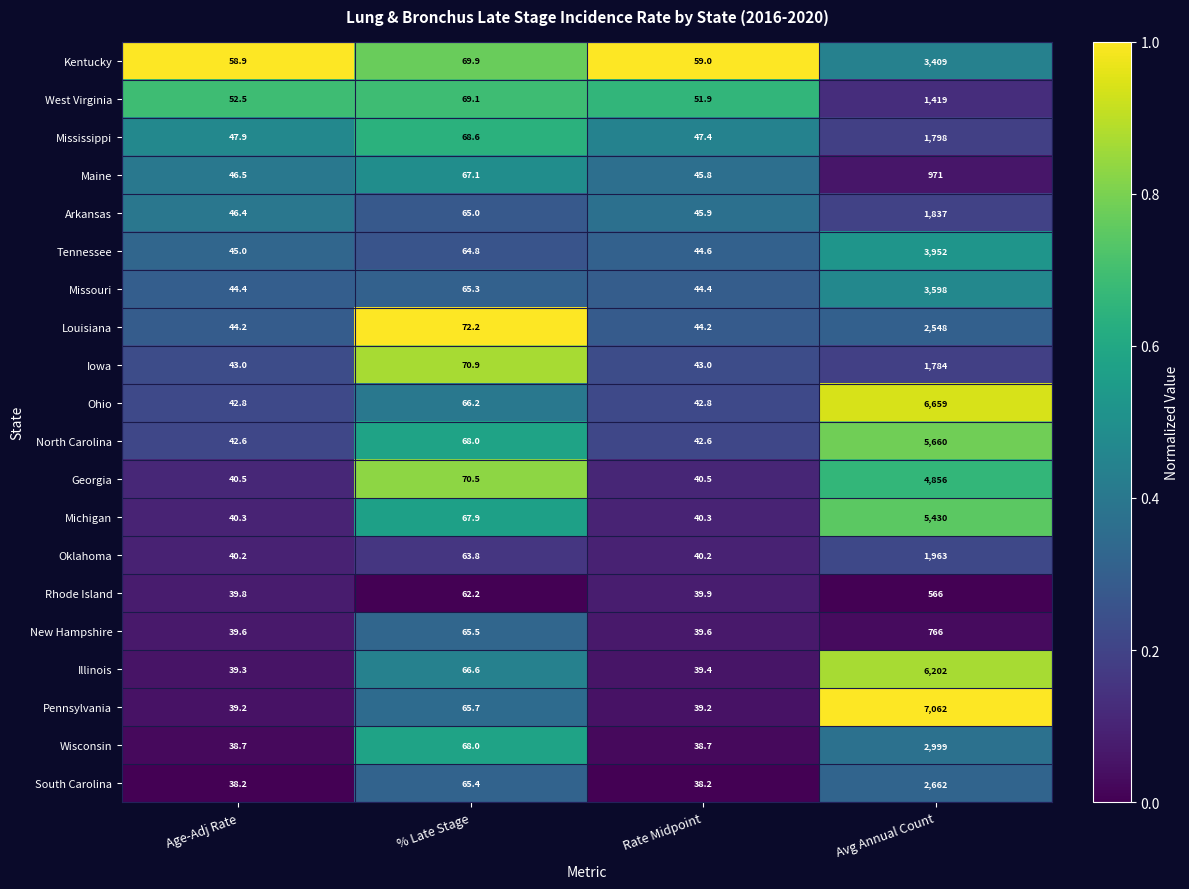

Count the number of categories in the chart.

4